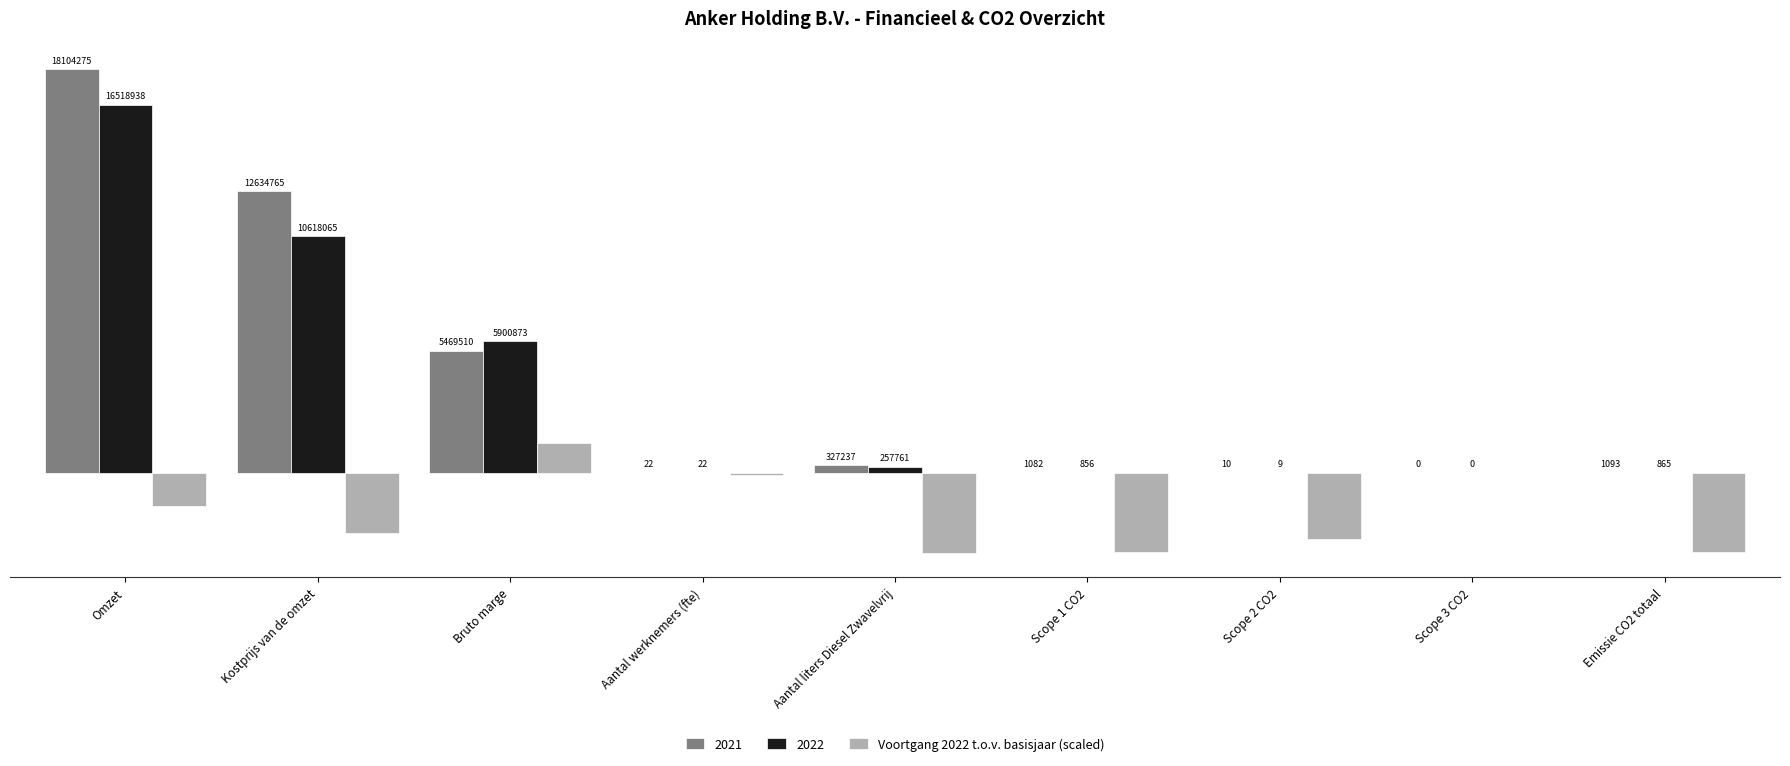

At which category is the sum across all series the highest?

Omzet